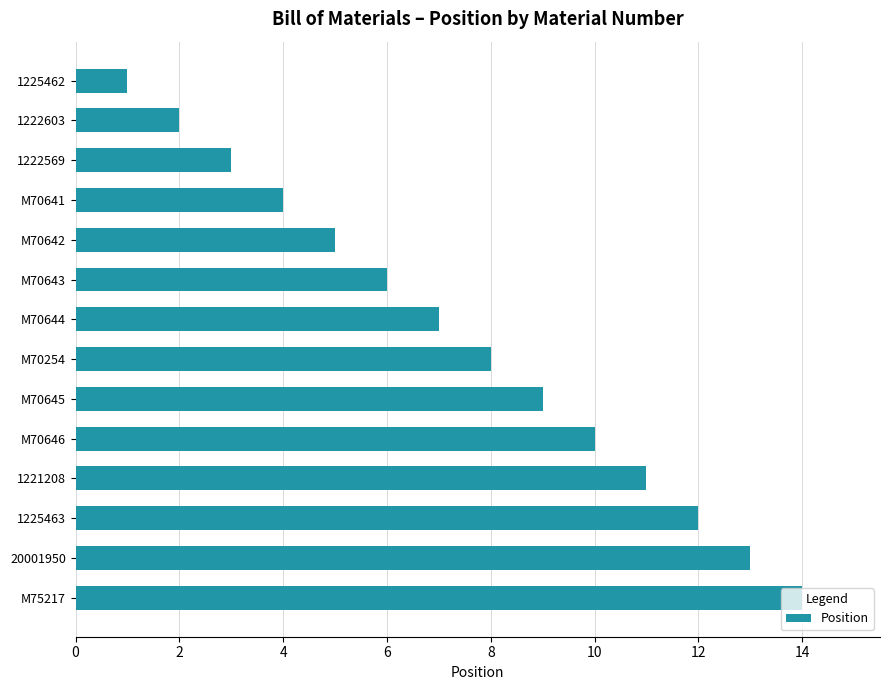

What is the sum of all values?

105